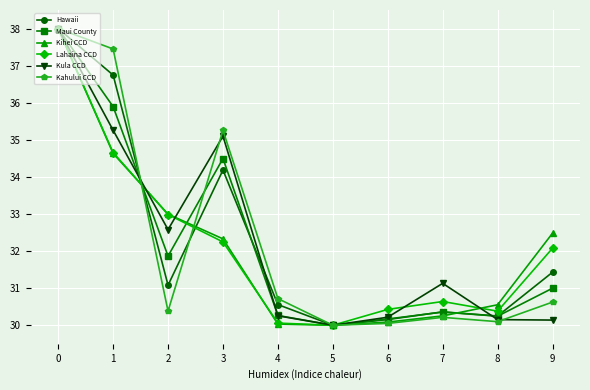

True or false: Lahaina CCD has more than 0 interior local peaks.

True